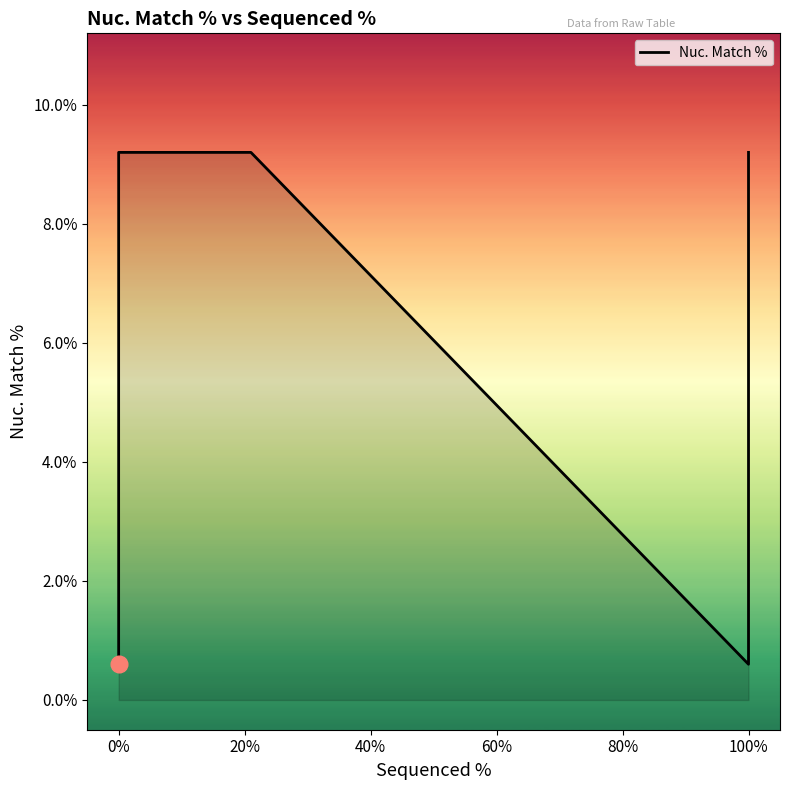

What is the difference between the maximum and minimum values?

8.6